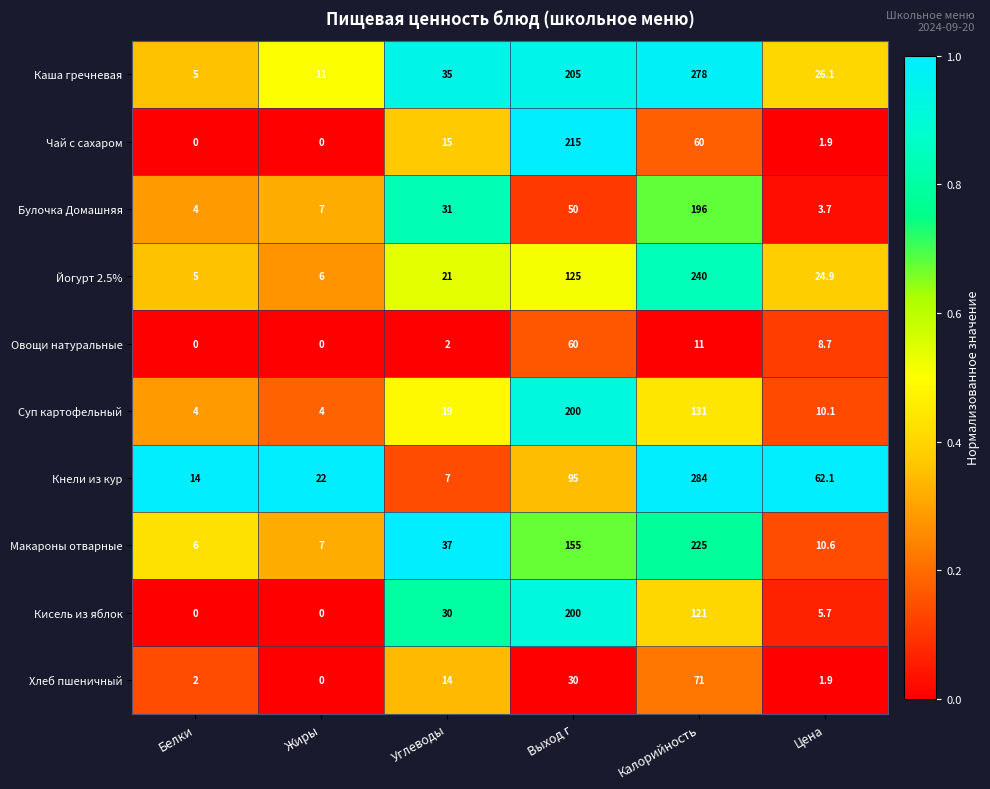

At which label does Овощи натуральные first exceed 8?

Выход г